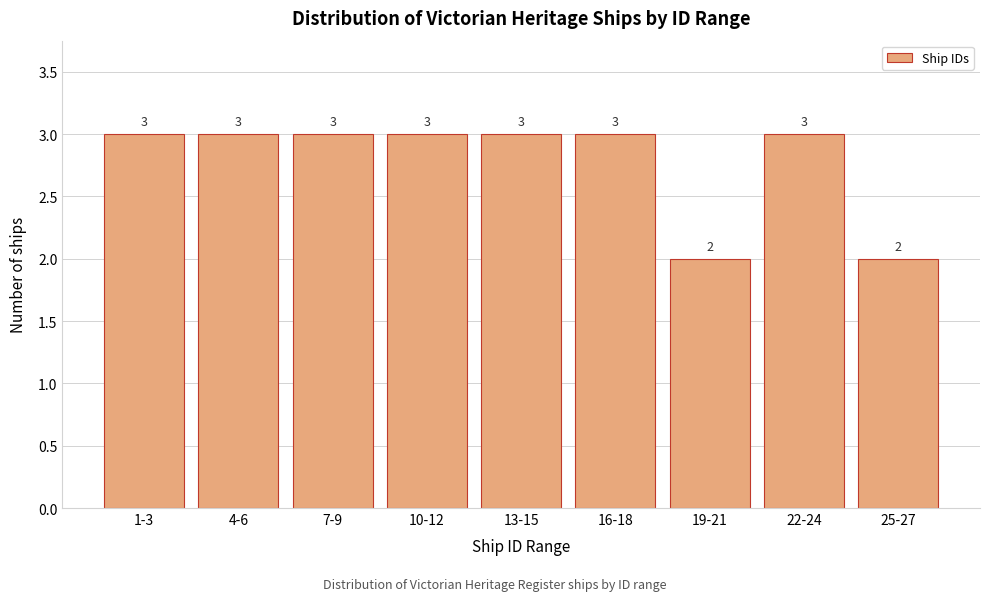

Reading left to right, what are all the values shown in this chart?

3	3	3	3	3	3	2	3	2